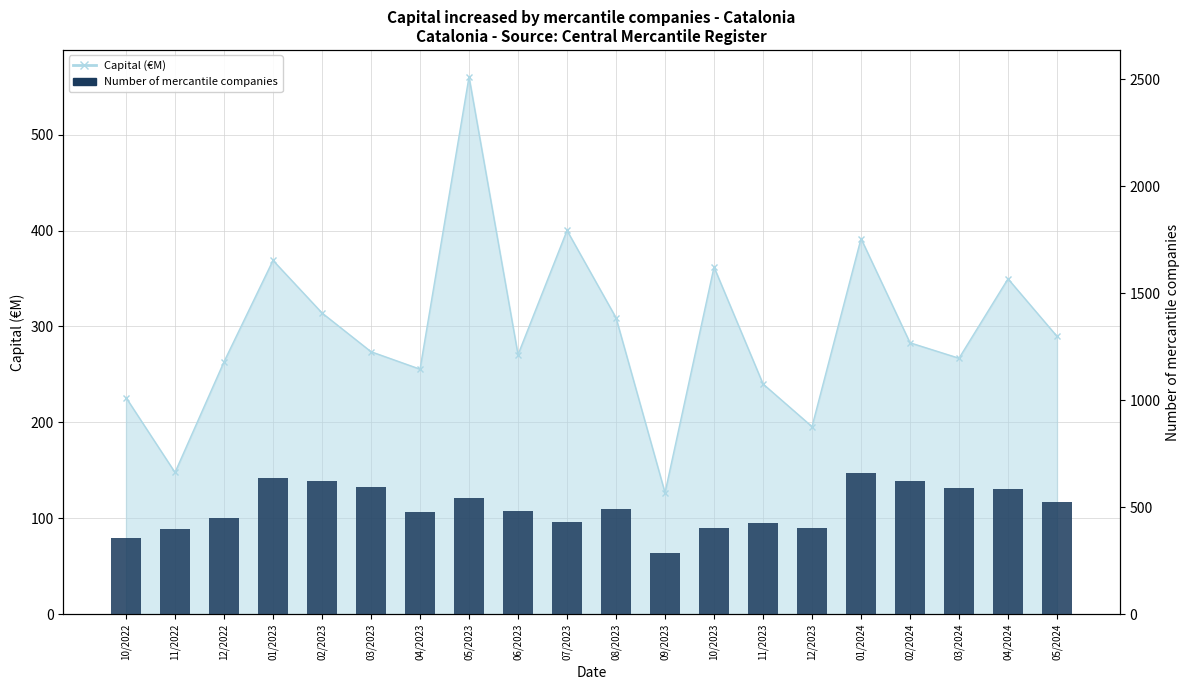

What is the difference between the second highest and minimum values?

353